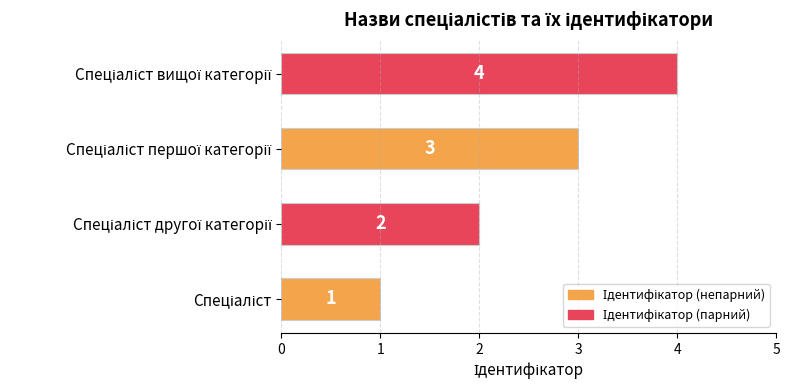

Count the values in the range 2 to 4.

3